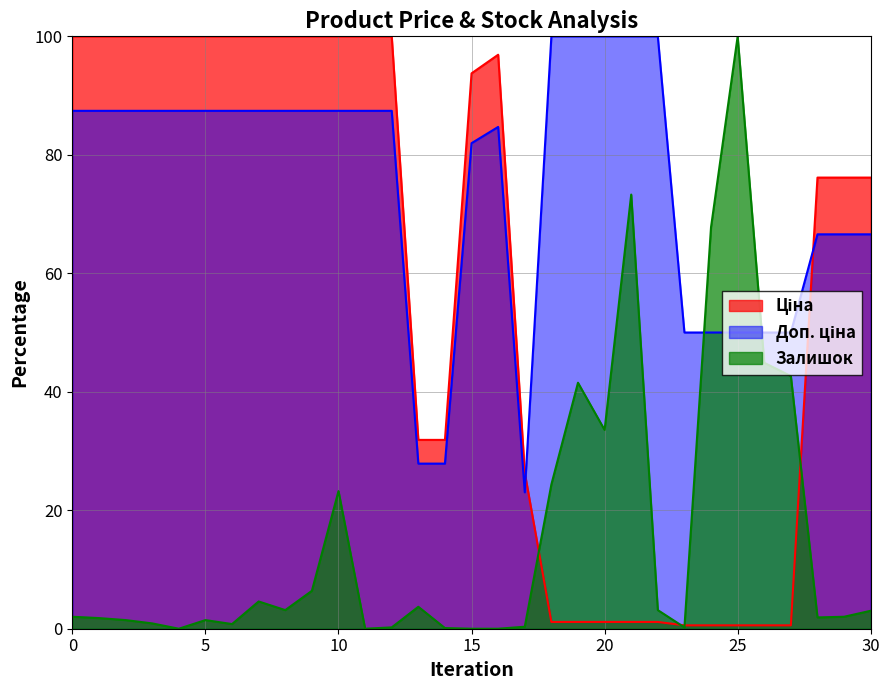

True or false: Ціна has more than 2 points higher than both neighbors.

False